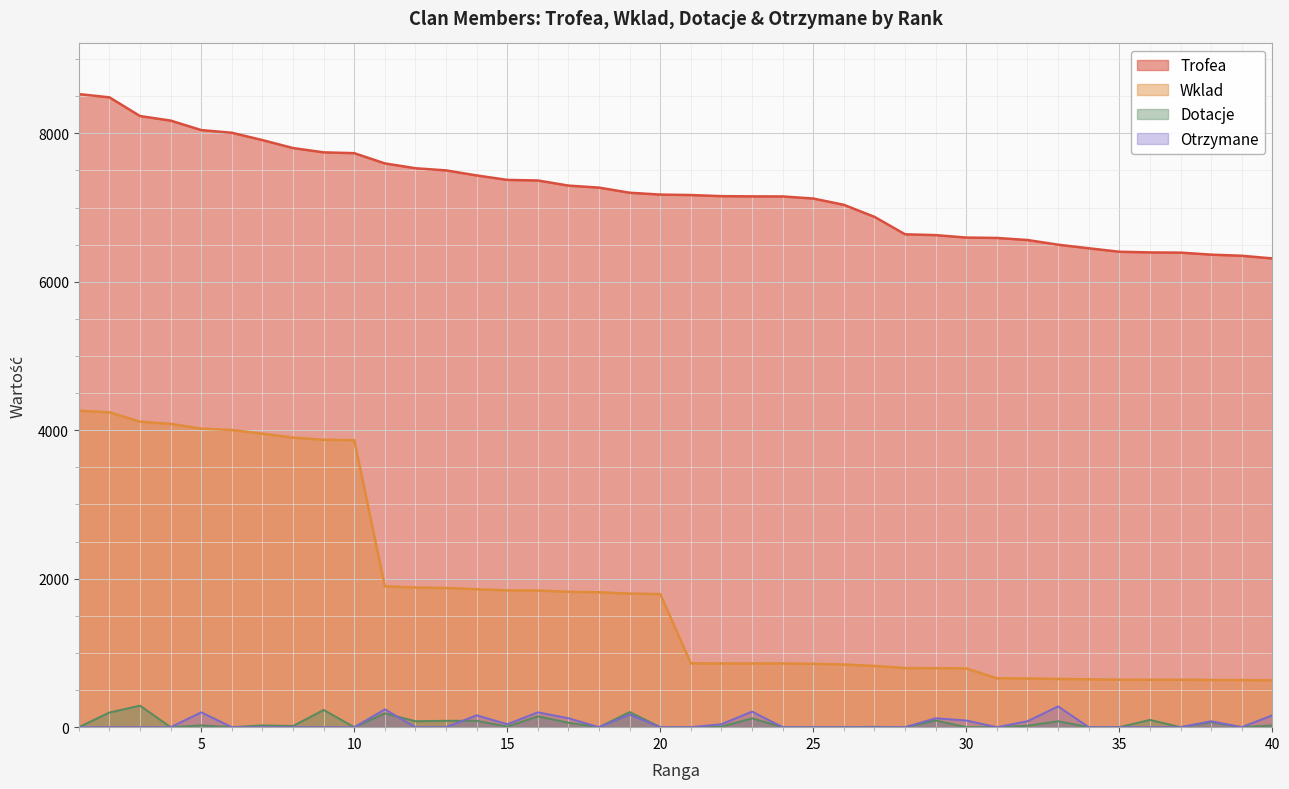

The value of Trofea at 20 is 9942. True or false?

False